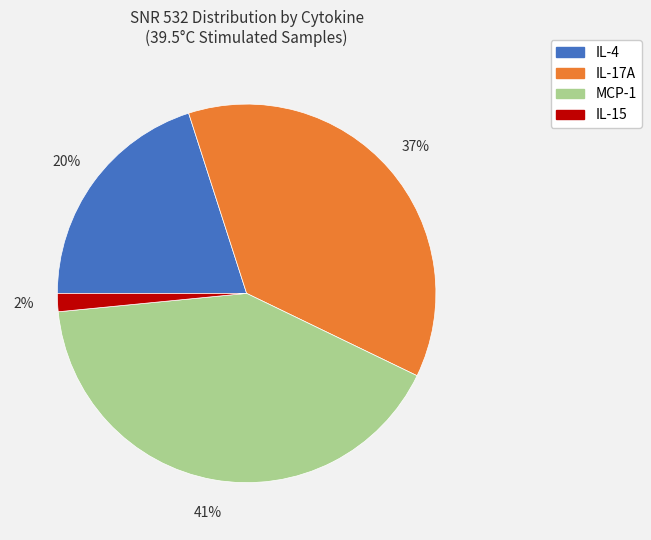

What is the smallest slice in the pie chart?

IL-15